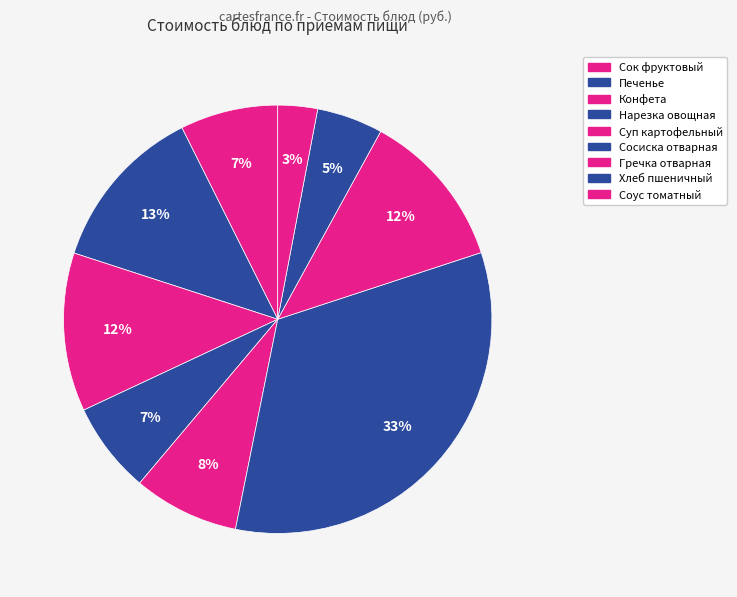

How many slices are in this pie chart?

9